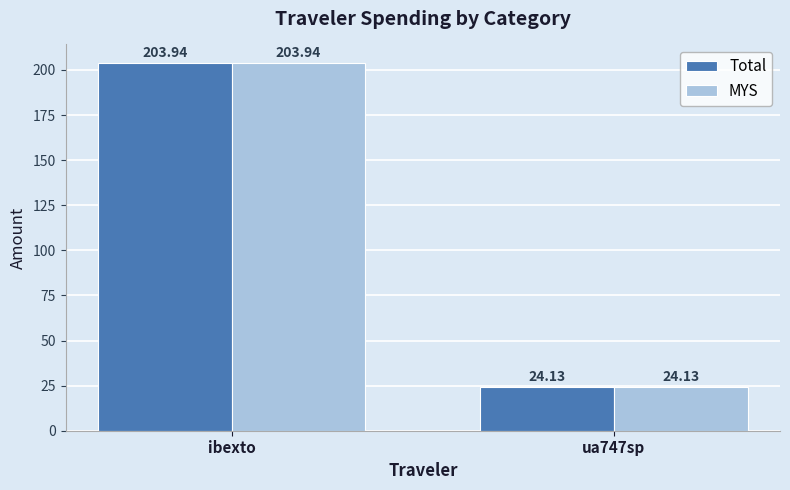

True or false: MYS has a value of 203.9 at ibexto.

True